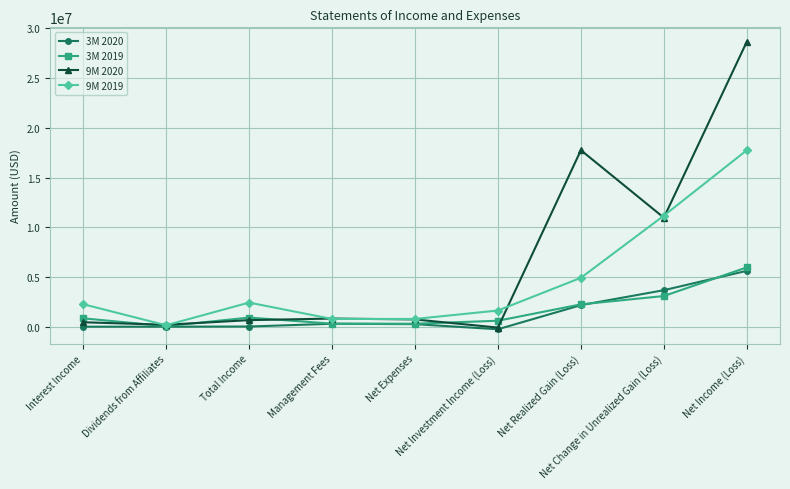

Which series has the widest spread of values?

9M 2020